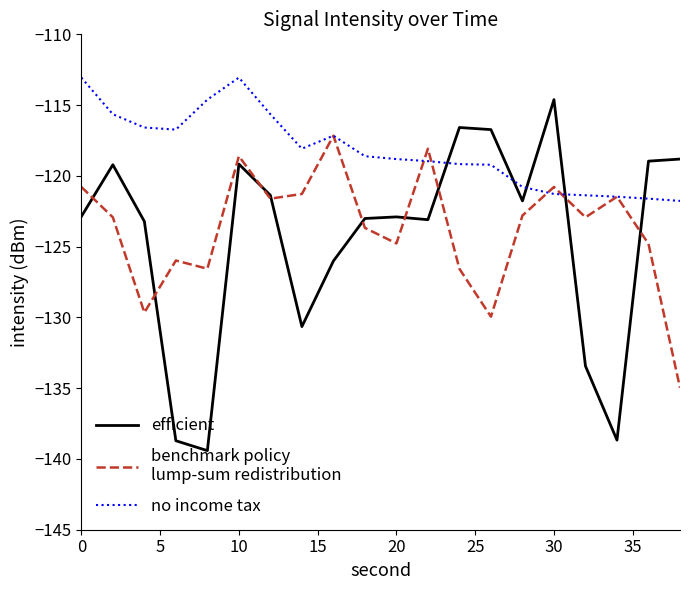

What is the minimum value shown in the chart?

-139.4